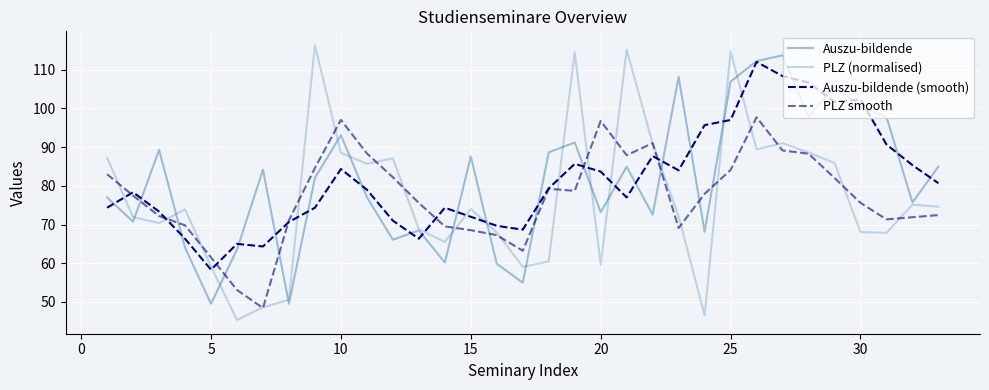

Does the chart display data point markers on the line(s)?

No